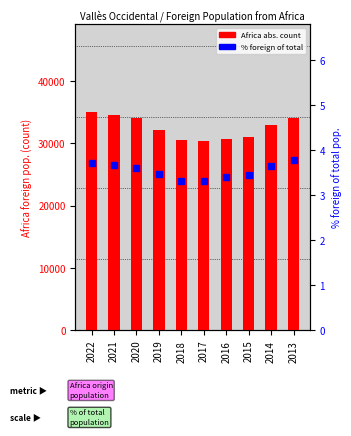

What is the value of the % foreign of total bar at the 6th from the left?

3.3